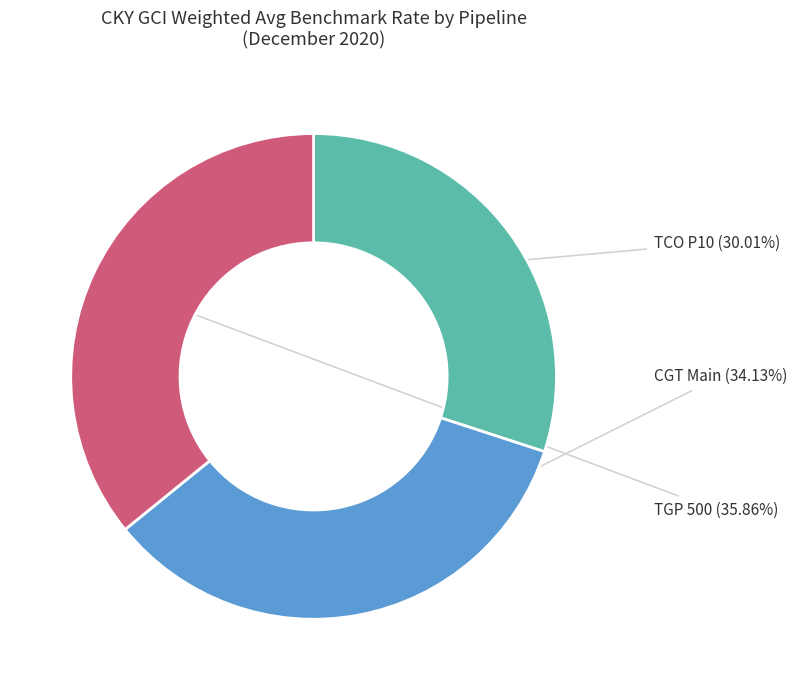

Is there a majority slice in this chart?

No